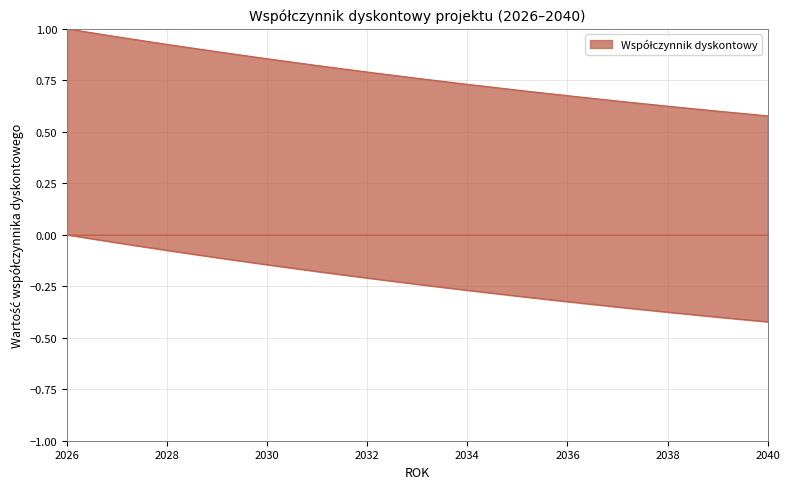

The value at 2038 is 0.4. True or false?

False